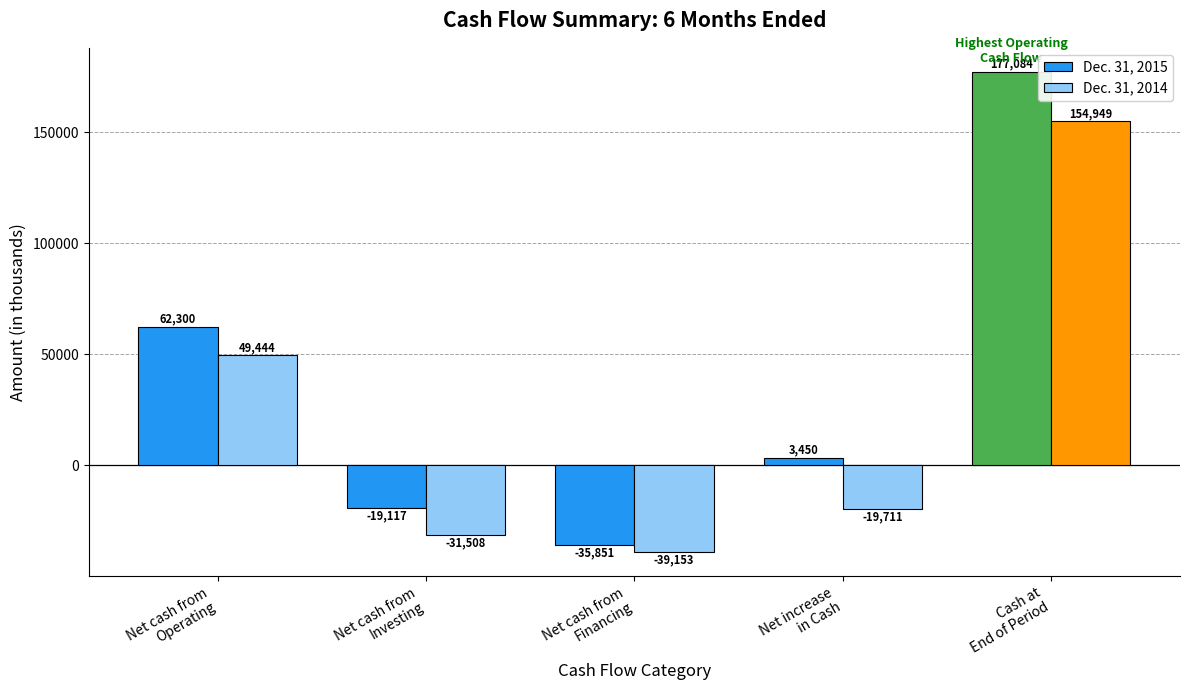

Reading right to left, transcribe all the data shown in this chart.

Dec. 31, 2015: 177084	3450	-35851	-19117	62300
Dec. 31, 2014: 154949	-19711	-39153	-31508	49444